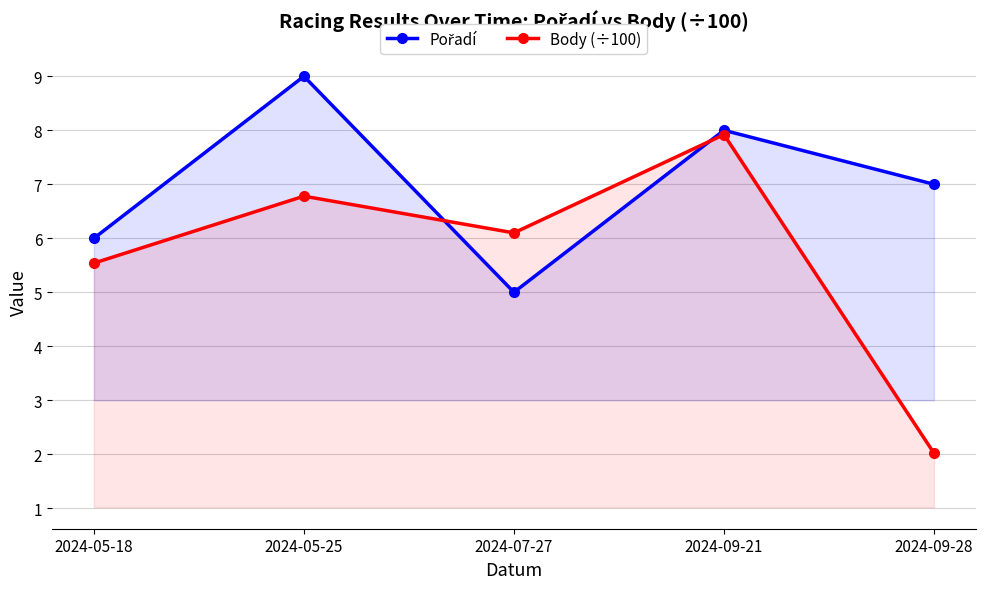

Between which two adjacent categories do Body (÷100) and Pořadí first intersect?

2024-05-25 and 2024-07-27